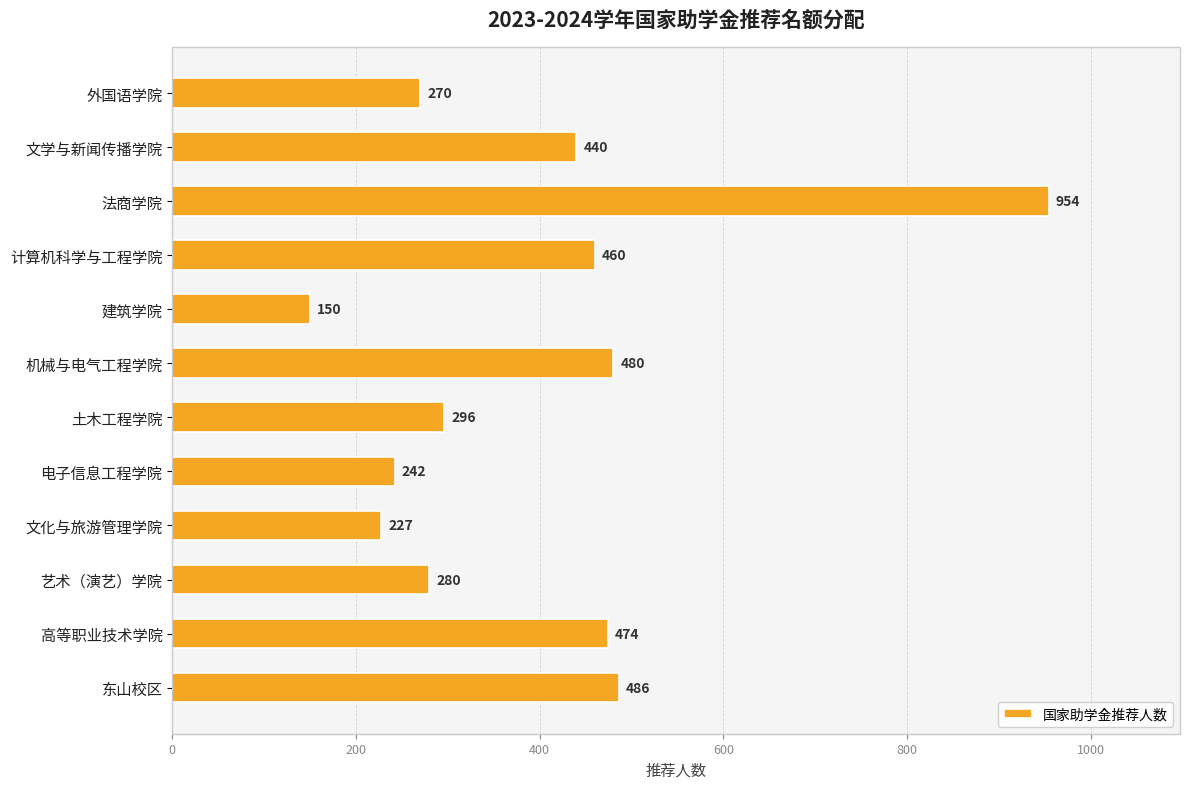

Reading top to bottom, what are all the values shown in this chart?

外国语学院=270	文学与新闻传播学院=440	法商学院=954	计算机科学与工程学院=460	建筑学院=150	机械与电气工程学院=480	土木工程学院=296	电子信息工程学院=242	文化与旅游管理学院=227	艺术（演艺）学院=280	高等职业技术学院=474	东山校区=486